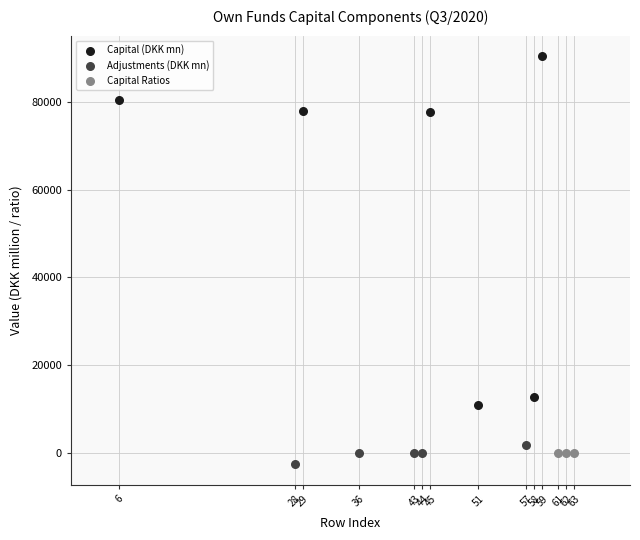

What are all the series names shown in the legend?

Capital (DKK mn), Adjustments (DKK mn), Capital Ratios